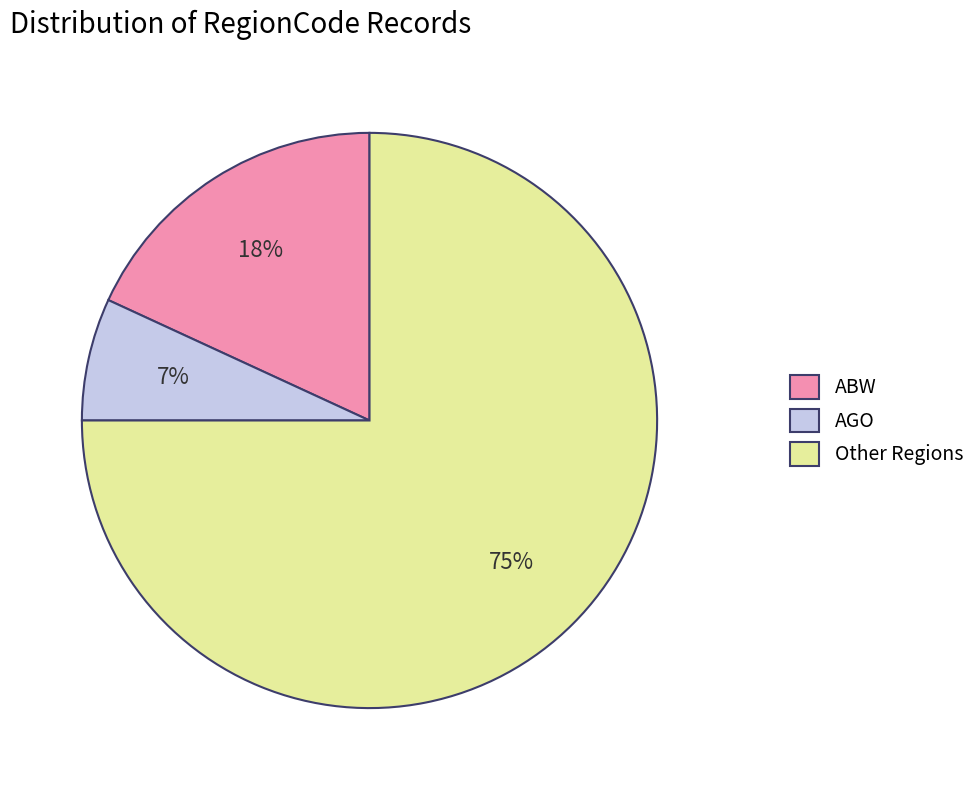

To the nearest percent, what percentage of the pie is ABW?

18%